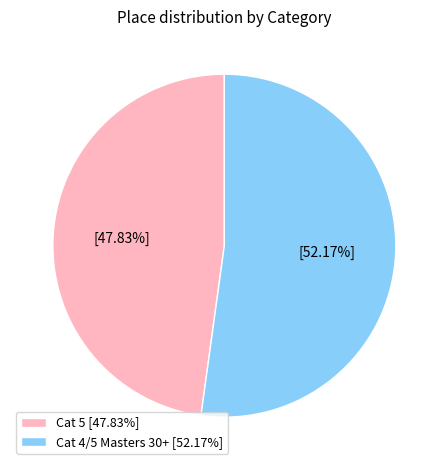

To the nearest percent, what is the difference between the largest and smallest slice percentages?

4%